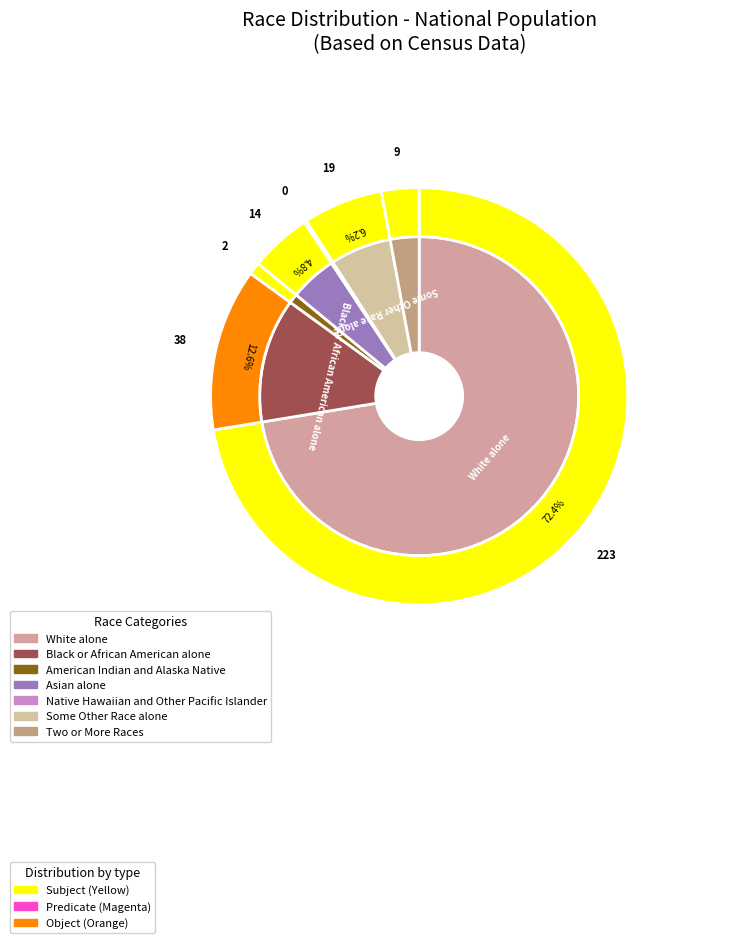

What portion of the pie excludes White alone?

27.6%